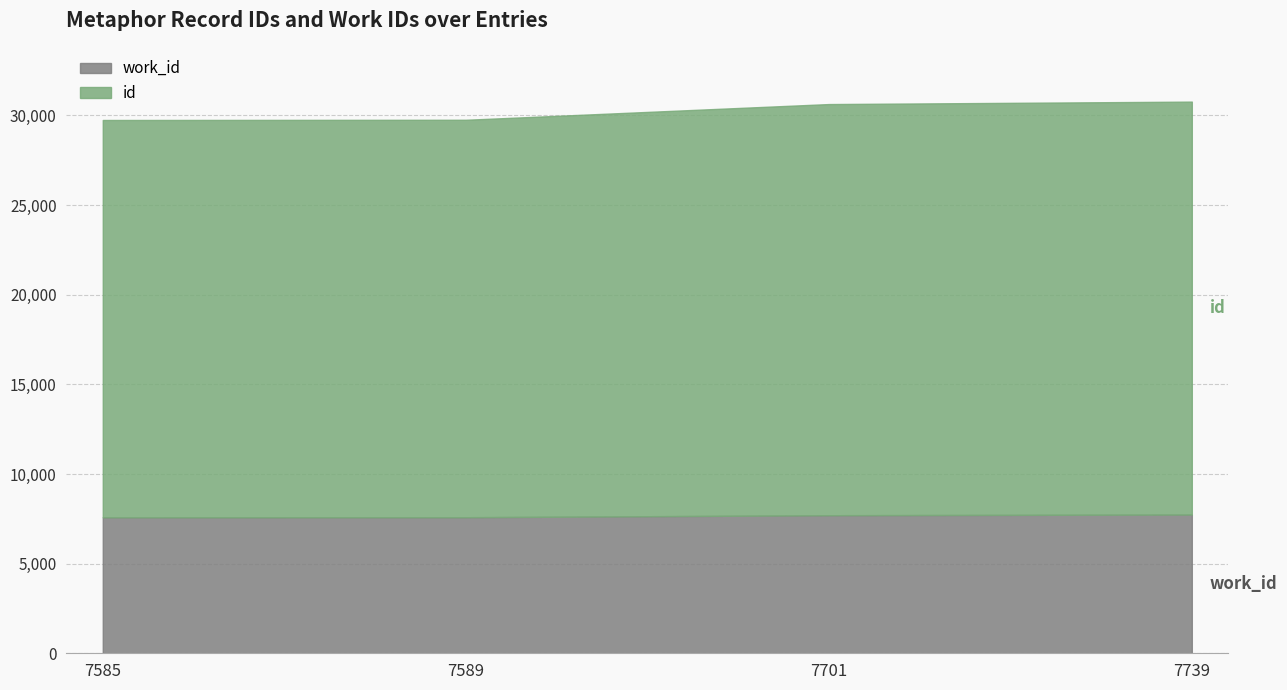

How many lines are shown in the chart?

2